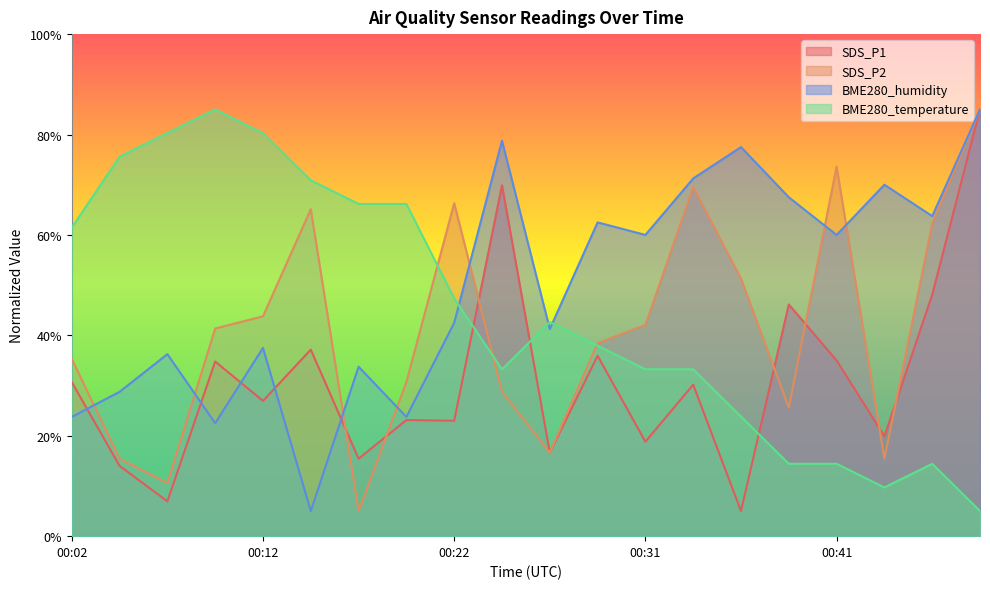

What is the sum of all SDS_P2 values?

822.2